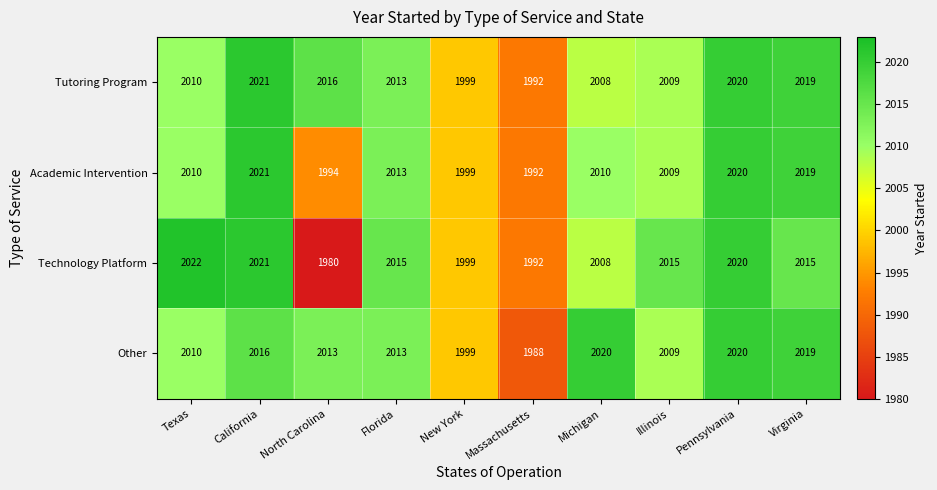

True or false: Tutoring Program has a value of 3461 at Pennsylvania.

False